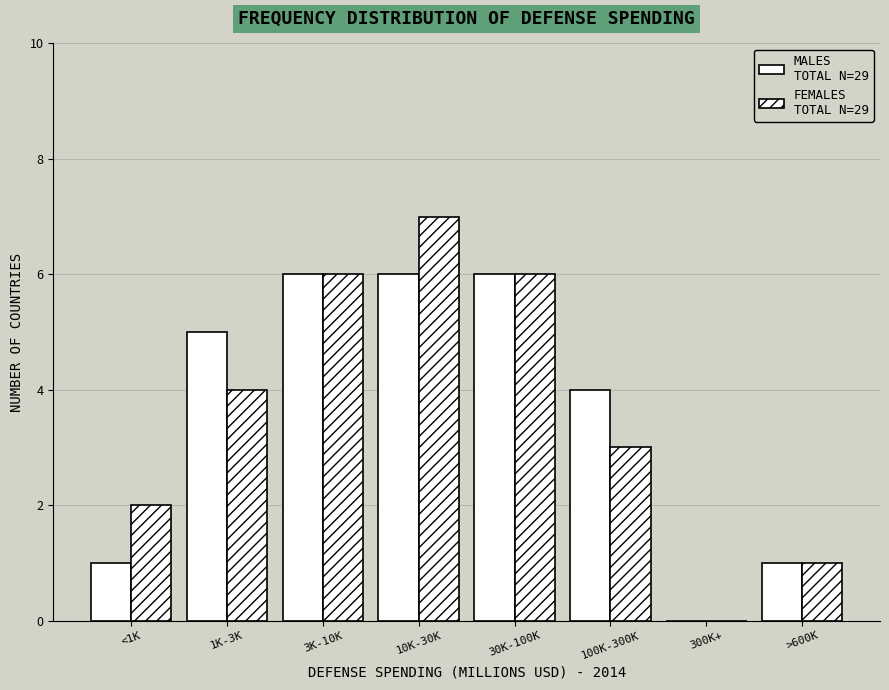

Are the bars horizontal?

No